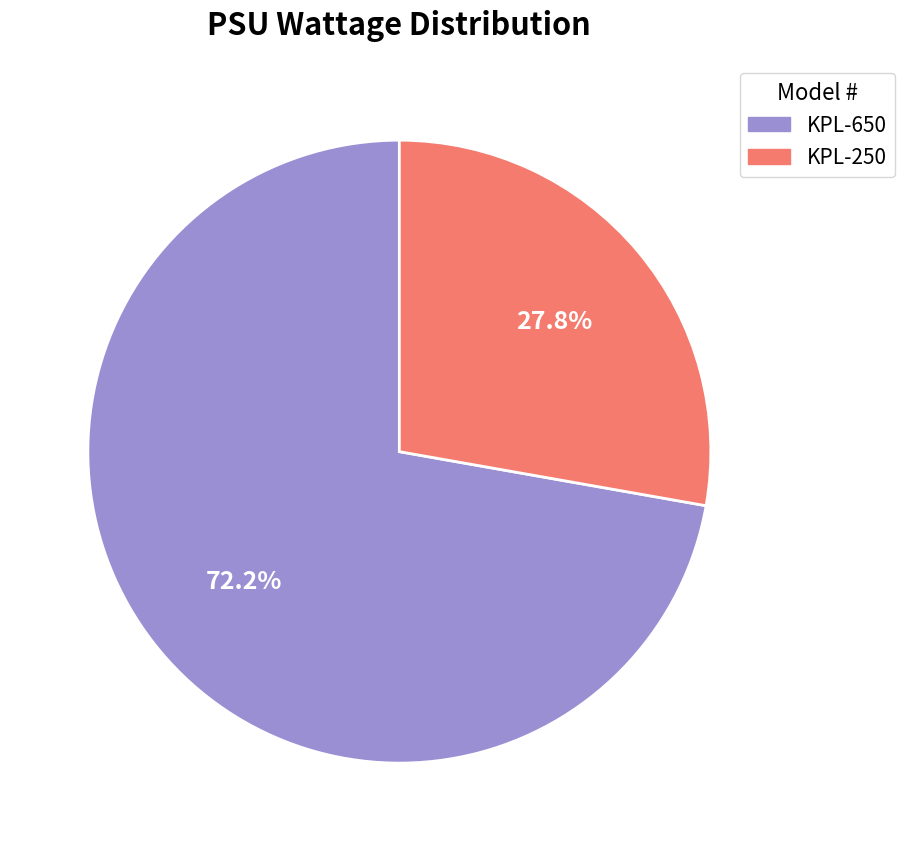

Approximately how many times larger is the value at KPL-650 compared to KPL-250?

2.6